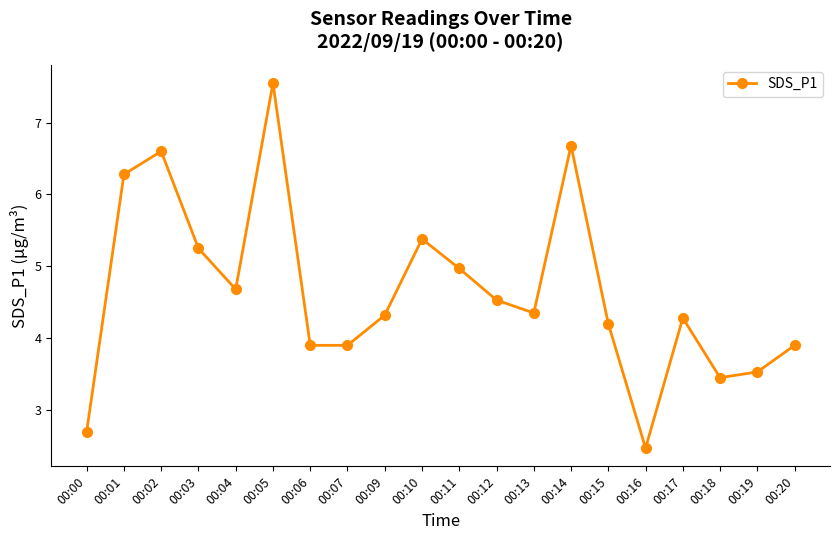

The chart shows a value of 4.3 at 00:09. True or false?

True